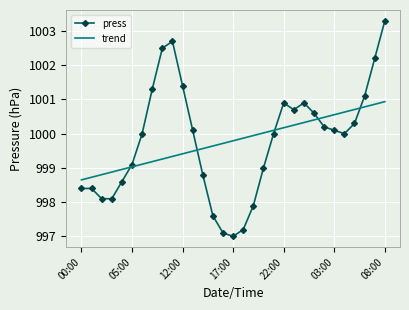

Which series has the widest spread of values?

press